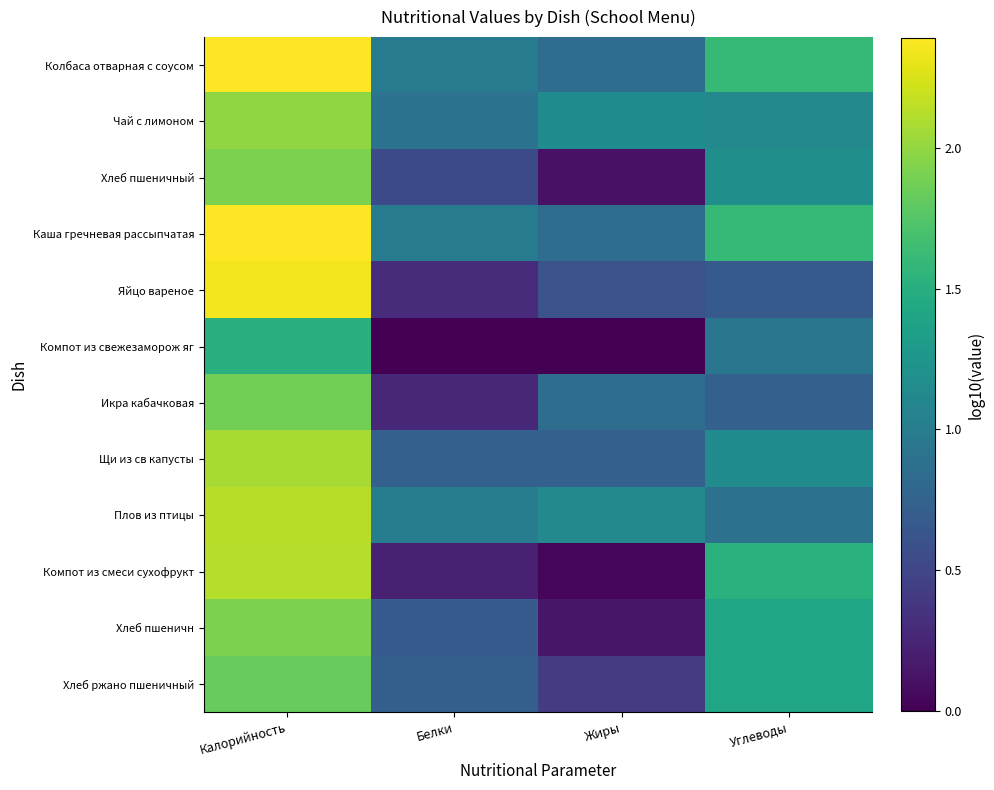

Reading right to left, what are all the values shown in this chart?

Колбаса отварная с соусом: Углеводы=1.6	Жиры=0.9	Белки=1.0	Калорийность=2.4
Чай с лимоном: Углеводы=1.1	Жиры=1.2	Белки=0.9	Калорийность=2.0
Хлеб пшеничный: Углеводы=1.2	Жиры=0.1	Белки=0.5	Калорийность=1.9
Каша гречневая рассыпчатая: Углеводы=1.6	Жиры=0.9	Белки=1.0	Калорийность=2.4
Яйцо вареное: Углеводы=0.7	Жиры=0.6	Белки=0.3	Калорийность=2.3
Компот из свежезаморож яг: Углеводы=0.9	Жиры=0.0	Белки=0.0	Калорийность=1.5
Икра кабачковая: Углеводы=0.7	Жиры=0.9	Белки=0.3	Калорийность=1.9
Щи из св капусты: Углеводы=1.2	Жиры=0.7	Белки=0.7	Калорийность=2.1
Плов из птицы: Углеводы=0.9	Жиры=1.1	Белки=1.0	Калорийность=2.1
Компот из смеси сухофрукт: Углеводы=1.5	Жиры=0.0	Белки=0.2	Калорийность=2.1
Хлеб пшеничн: Углеводы=1.4	Жиры=0.1	Белки=0.7	Калорийность=1.9
Хлеб ржано пшеничный: Углеводы=1.4	Жиры=0.4	Белки=0.7	Калорийность=1.8